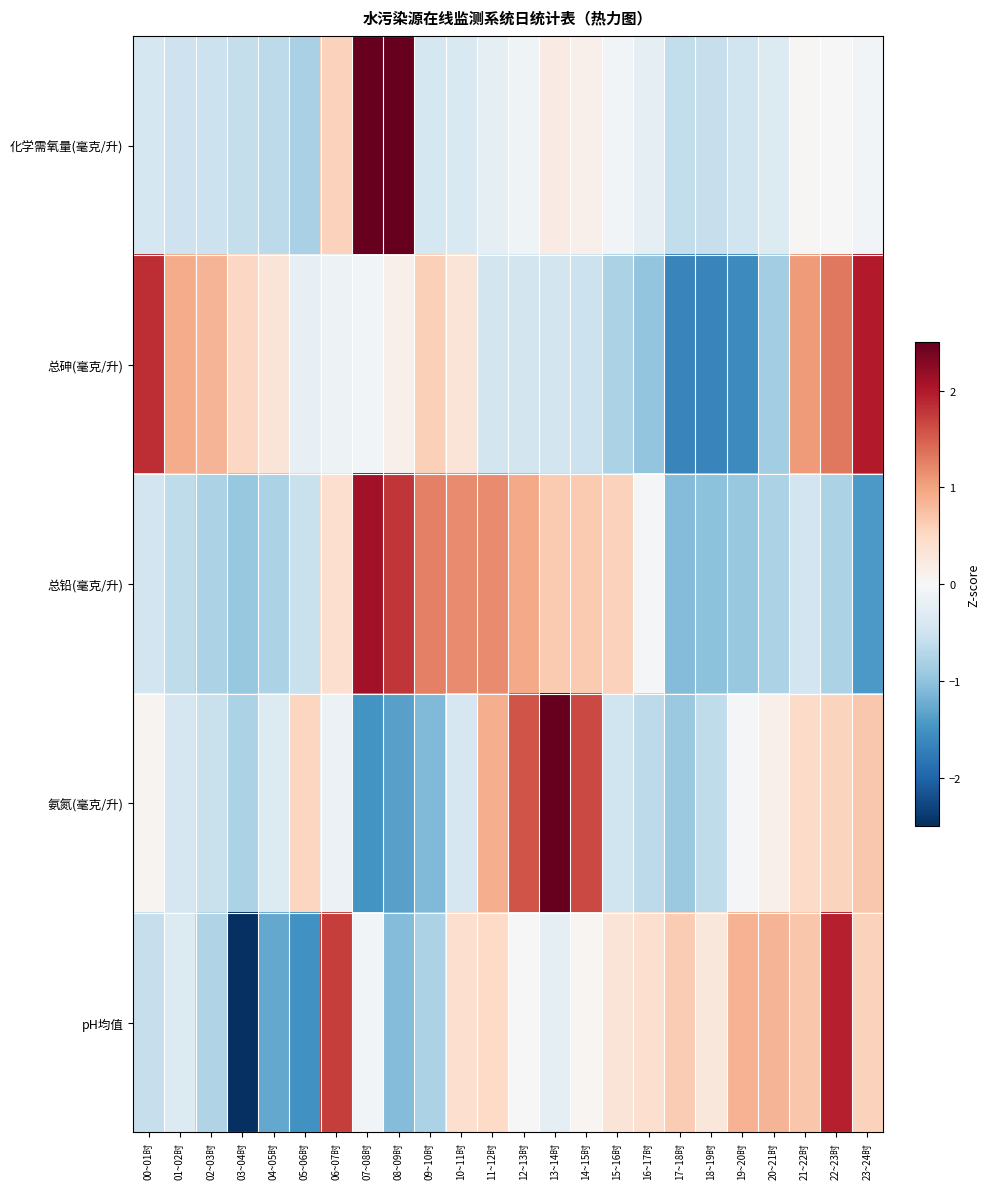

Which series has the largest range (max minus min)?

pH均值